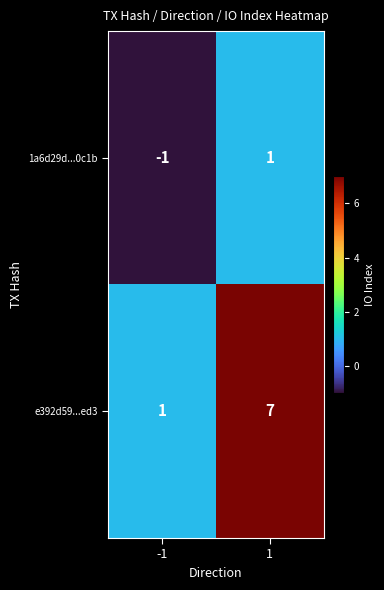

What is the spread (max minus min) of values at -1?

2